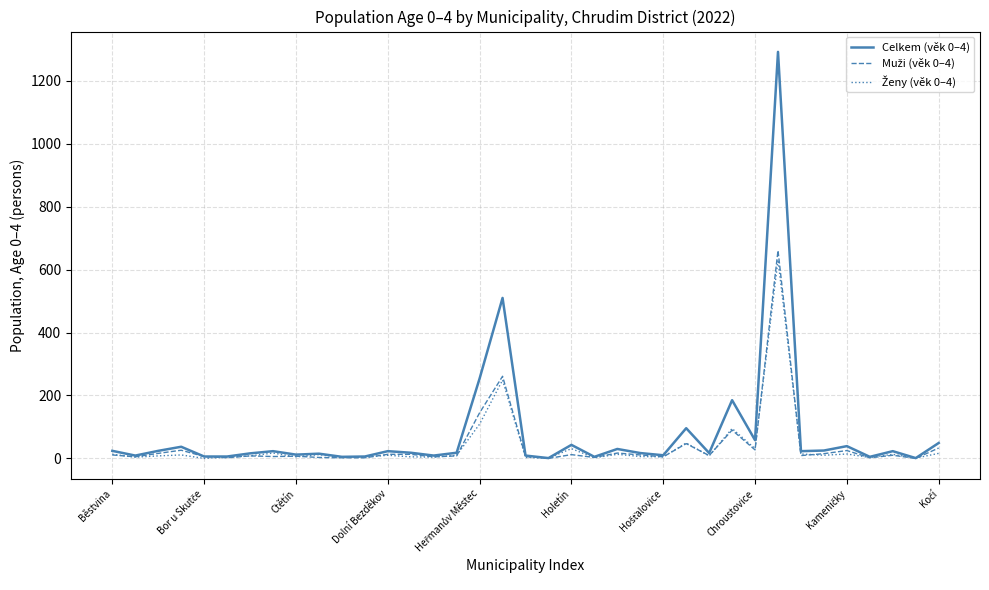

How many lines are shown in the chart?

3